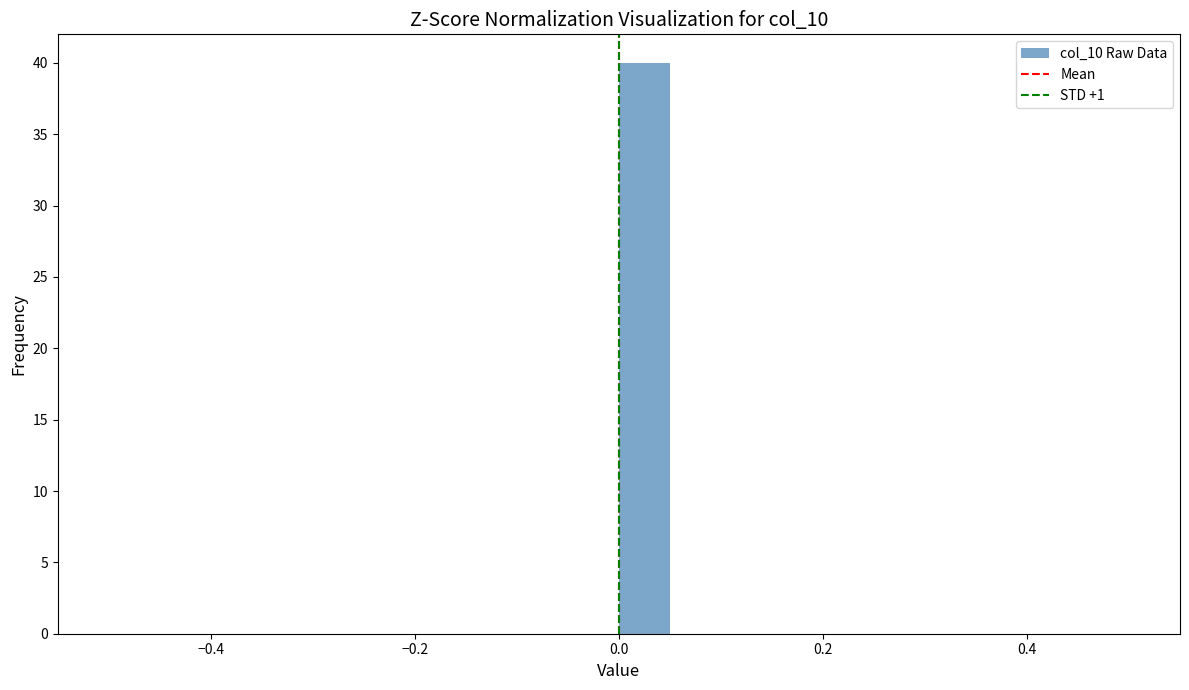

Around what value on the x-axis is the tallest bar? Give the approximate position of its centre, as read against the axis.

0.02